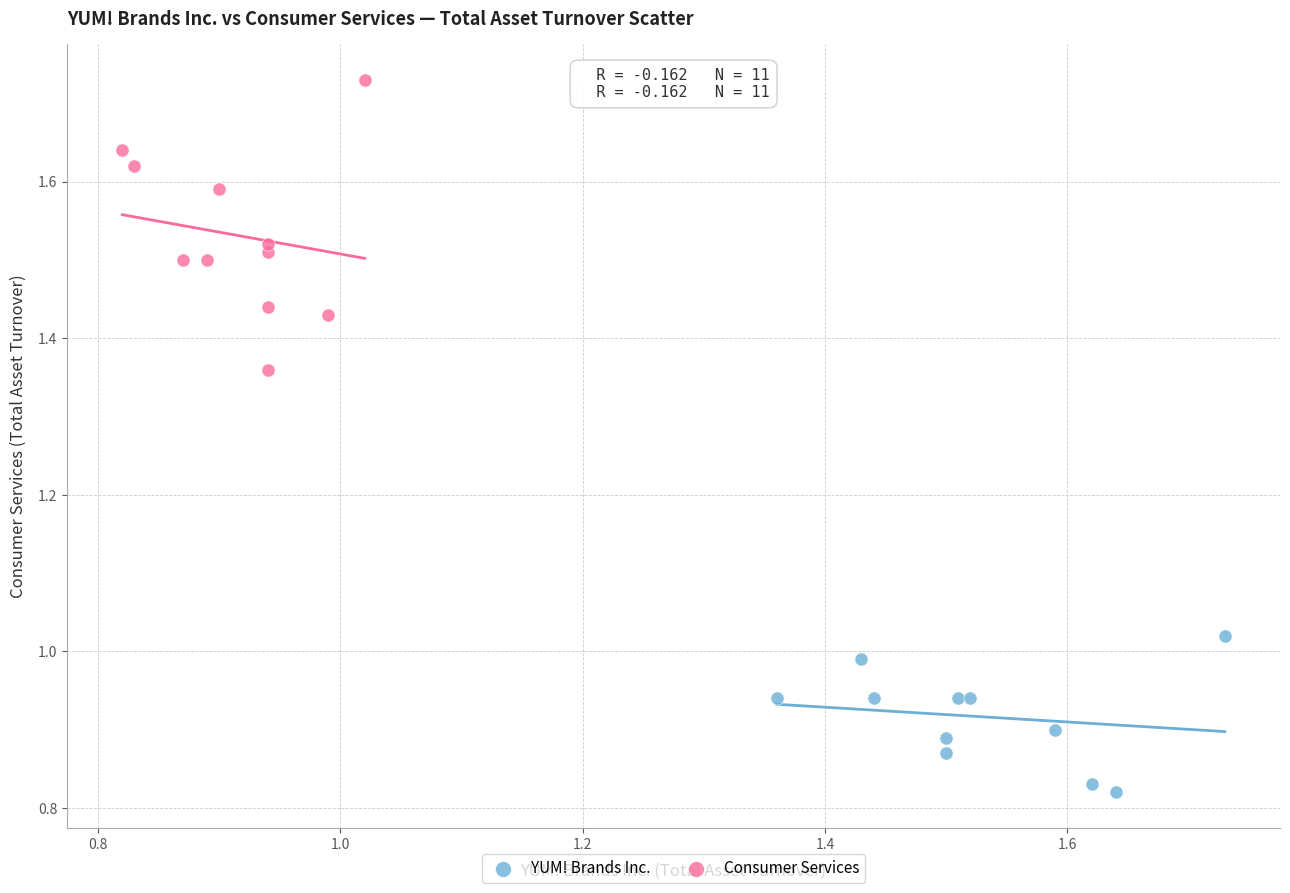

Which series has the widest spread of Y values?

Consumer Services